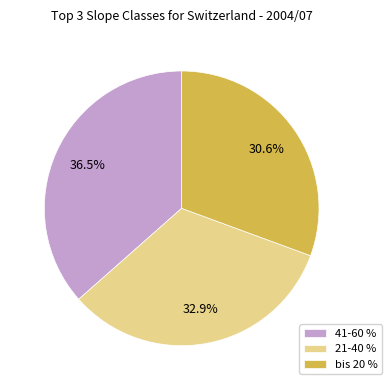

Which slice is the smallest?

bis 20 %